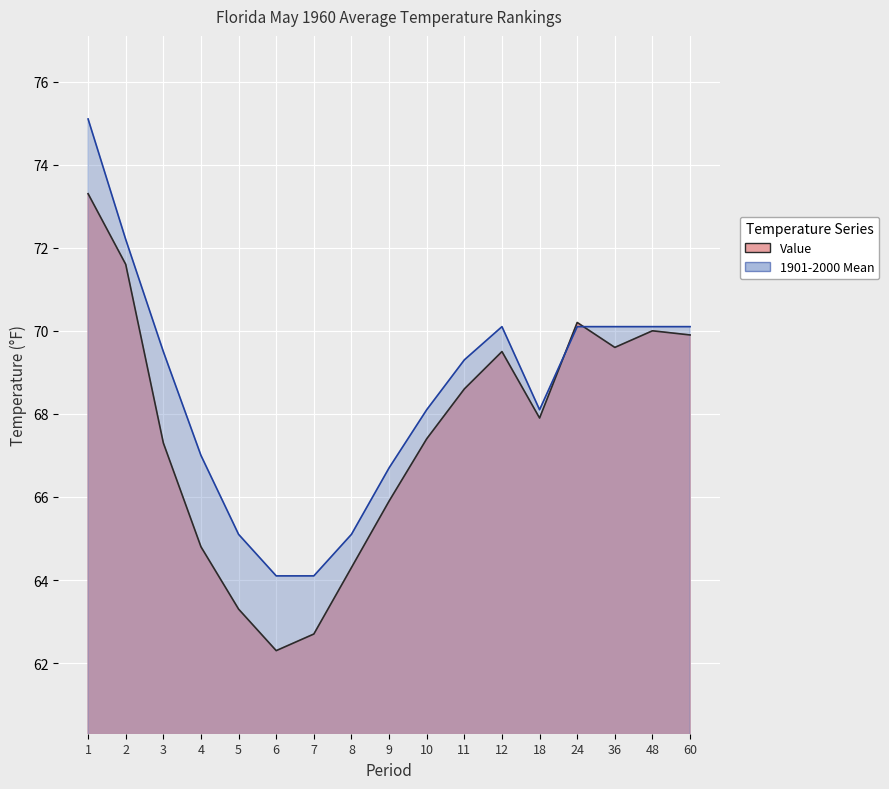

At how many categories does at least one series exceed 63?

17